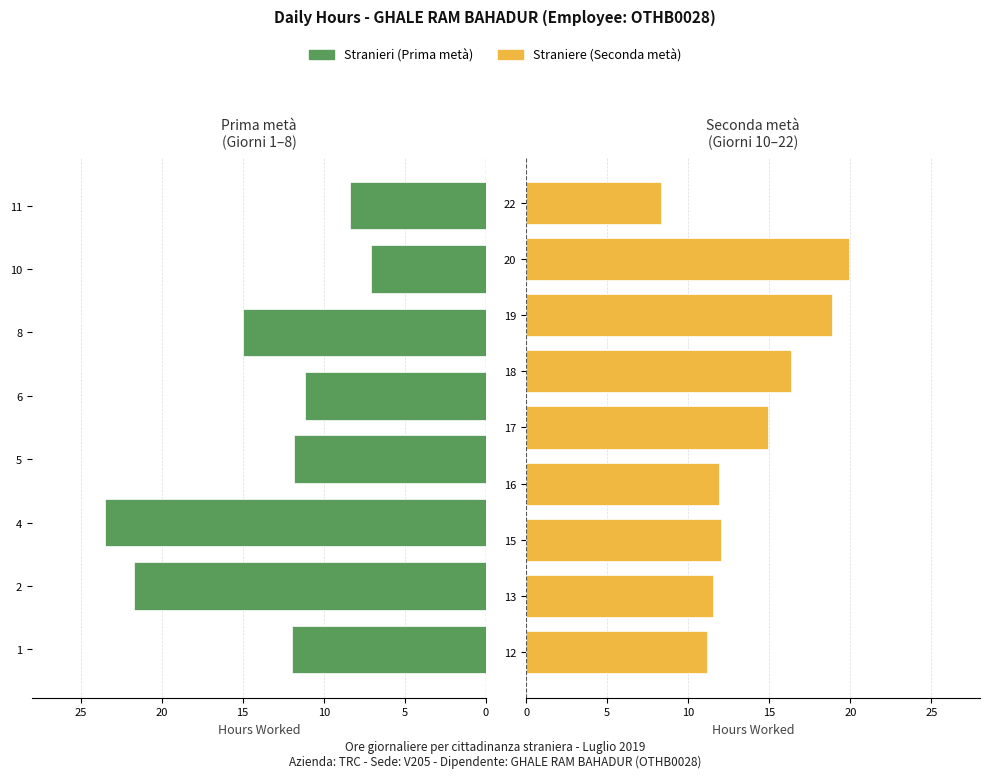

True or false: the data shows 5.2 at 22.

False